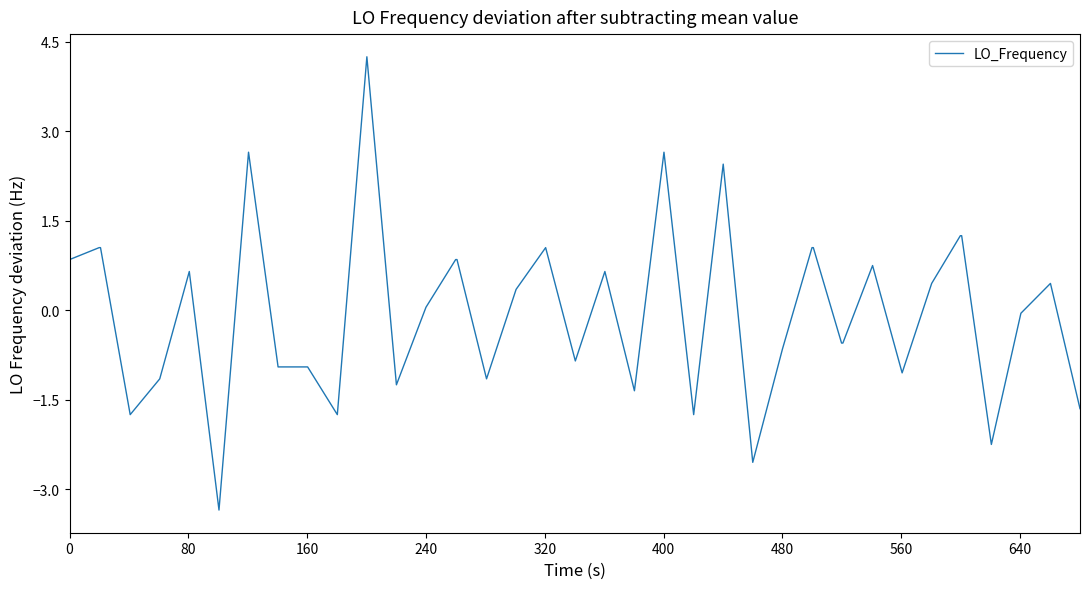

What is the greatest value displayed?

4.2